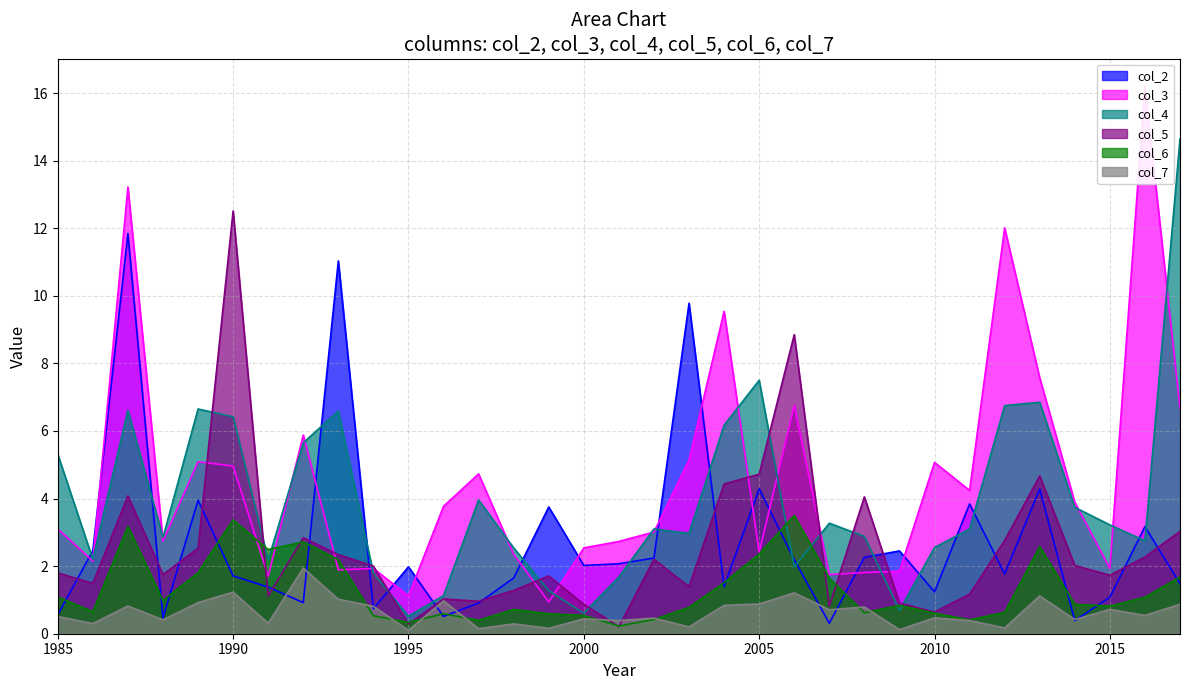

Reading left to right, list all the values displayed in this chart.

col_2: 1985=0.6	1986=2.5	1987=11.8	1988=0.5	1989=4.0	1990=1.7	1991=1.4	1992=0.9	1993=11.0	1994=0.7	1995=2.0	1996=0.5	1997=0.9	1998=1.6	1999=3.8	2000=2.0	2001=2.1	2002=2.2	2003=9.8	2004=1.4	2005=4.3	2006=2.2	2007=0.3	2008=2.3	2009=2.5	2010=1.2	2011=3.8	2012=1.8	2013=4.3	2014=0.4	2015=1.1	2016=3.2	2017=1.5
col_3: 1985=3.1	1986=2.1	1987=13.2	1988=2.7	1989=5.1	1990=5.0	1991=1.7	1992=5.9	1993=1.9	1994=1.9	1995=1.1	1996=3.8	1997=4.7	1998=2.4	1999=0.9	2000=2.5	2001=2.7	2002=3.0	2003=5.1	2004=9.5	2005=2.4	2006=6.8	2007=1.8	2008=1.8	2009=1.9	2010=5.1	2011=4.2	2012=12.0	2013=7.6	2014=3.9	2015=1.9	2016=16.2	2017=6.7
col_4: 1985=5.3	1986=2.2	1987=6.6	1988=2.9	1989=6.7	1990=6.4	1991=2.2	1992=5.7	1993=6.6	1994=1.8	1995=0.5	1996=1.1	1997=4.0	1998=2.5	1999=1.3	2000=0.6	2001=1.7	2002=3.1	2003=3.0	2004=6.2	2005=7.5	2006=2.0	2007=3.3	2008=2.9	2009=0.7	2010=2.5	2011=3.1	2012=6.8	2013=6.8	2014=3.7	2015=3.2	2016=2.8	2017=14.6
col_5: 1985=1.8	1986=1.5	1987=4.1	1988=1.8	1989=2.5	1990=12.5	1991=1.1	1992=2.8	1993=2.3	1994=2.0	1995=0.3	1996=1.0	1997=1.0	1998=1.3	1999=1.7	2000=0.9	2001=0.2	2002=2.2	2003=1.4	2004=4.4	2005=4.7	2006=8.8	2007=0.8	2008=4.0	2009=0.9	2010=0.6	2011=1.2	2012=2.8	2013=4.7	2014=2.0	2015=1.7	2016=2.3	2017=3.0
col_6: 1985=1.1	1986=0.7	1987=3.2	1988=1.0	1989=1.8	1990=3.4	1991=2.5	1992=2.7	1993=2.2	1994=0.5	1995=0.3	1996=0.6	1997=0.4	1998=0.7	1999=0.6	2000=0.5	2001=0.2	2002=0.4	2003=0.8	2004=1.5	2005=2.4	2006=3.5	2007=1.6	2008=0.6	2009=0.8	2010=0.6	2011=0.4	2012=0.6	2013=2.6	2014=0.9	2015=0.8	2016=1.1	2017=1.7
col_7: 1985=0.5	1986=0.3	1987=0.8	1988=0.4	1989=0.9	1990=1.2	1991=0.3	1992=1.9	1993=1.0	1994=0.8	1995=0.1	1996=1.0	1997=0.1	1998=0.3	1999=0.2	2000=0.4	2001=0.4	2002=0.5	2003=0.2	2004=0.8	2005=0.9	2006=1.2	2007=0.7	2008=0.8	2009=0.1	2010=0.5	2011=0.4	2012=0.2	2013=1.1	2014=0.4	2015=0.7	2016=0.5	2017=0.9